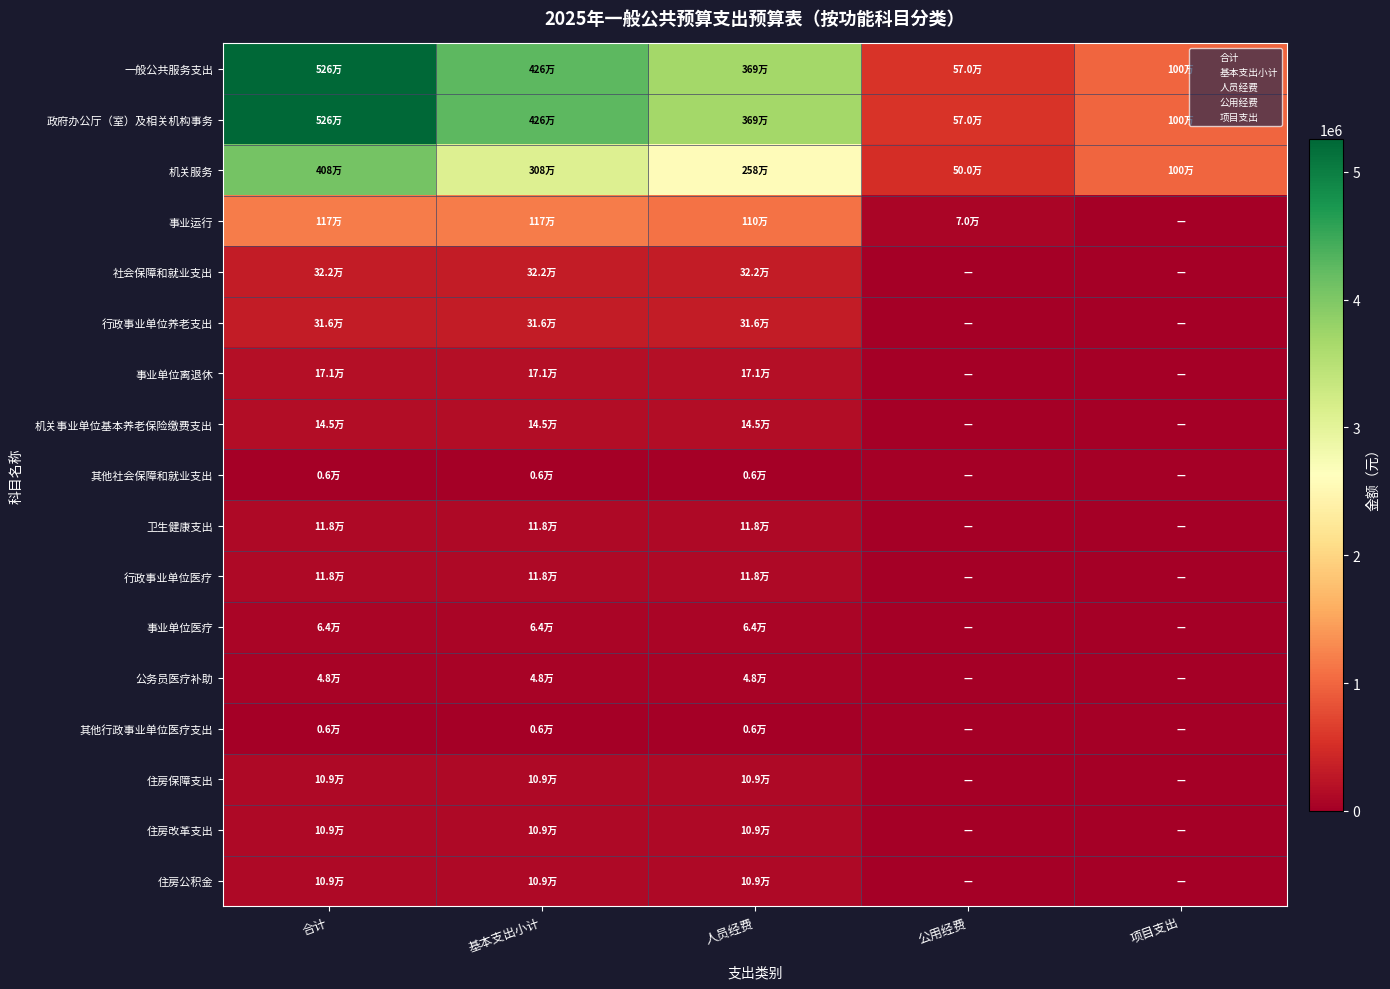

At how many categories does at least one series exceed 4923759?

1